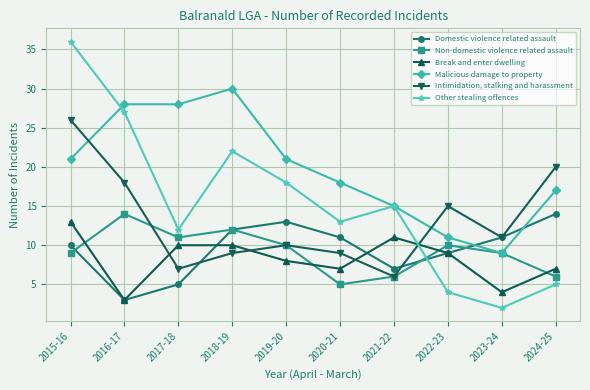

Reading left to right, extract all data points from this chart.

Domestic violence related assault: 10	3	5	12	13	11	7	9	11	14
Non-domestic violence related assault: 9	14	11	12	10	5	6	10	9	6
Break and enter dwelling: 13	3	10	10	8	7	11	9	4	7
Malicious damage to property: 21	28	28	30	21	18	15	11	9	17
Intimidation, stalking and harassment: 26	18	7	9	10	9	6	15	11	20
Other stealing offences: 36	27	12	22	18	13	15	4	2	5